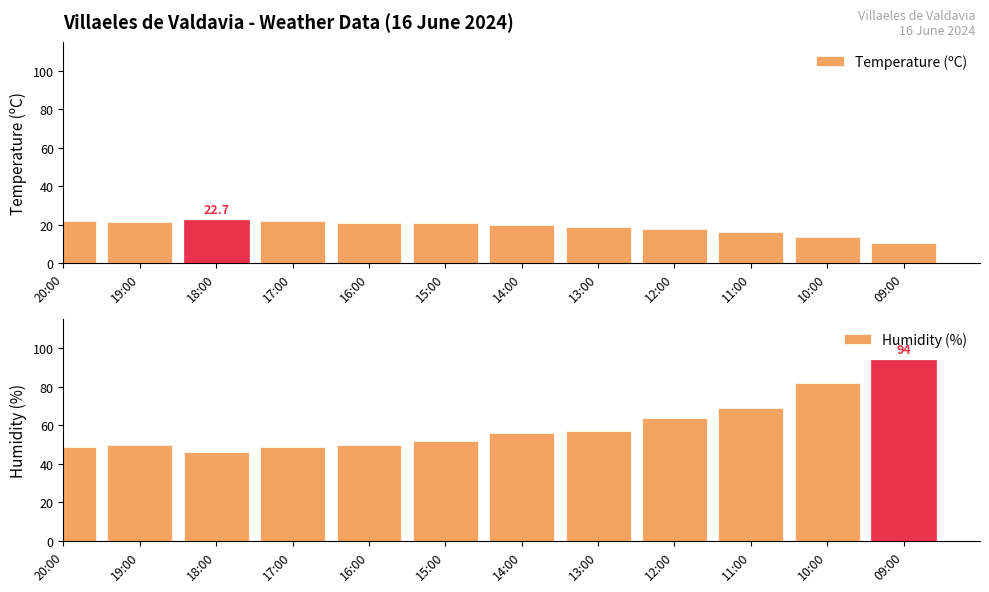

What is the difference between the maximum and minimum values in the Temperature (ºC) series?

12.3